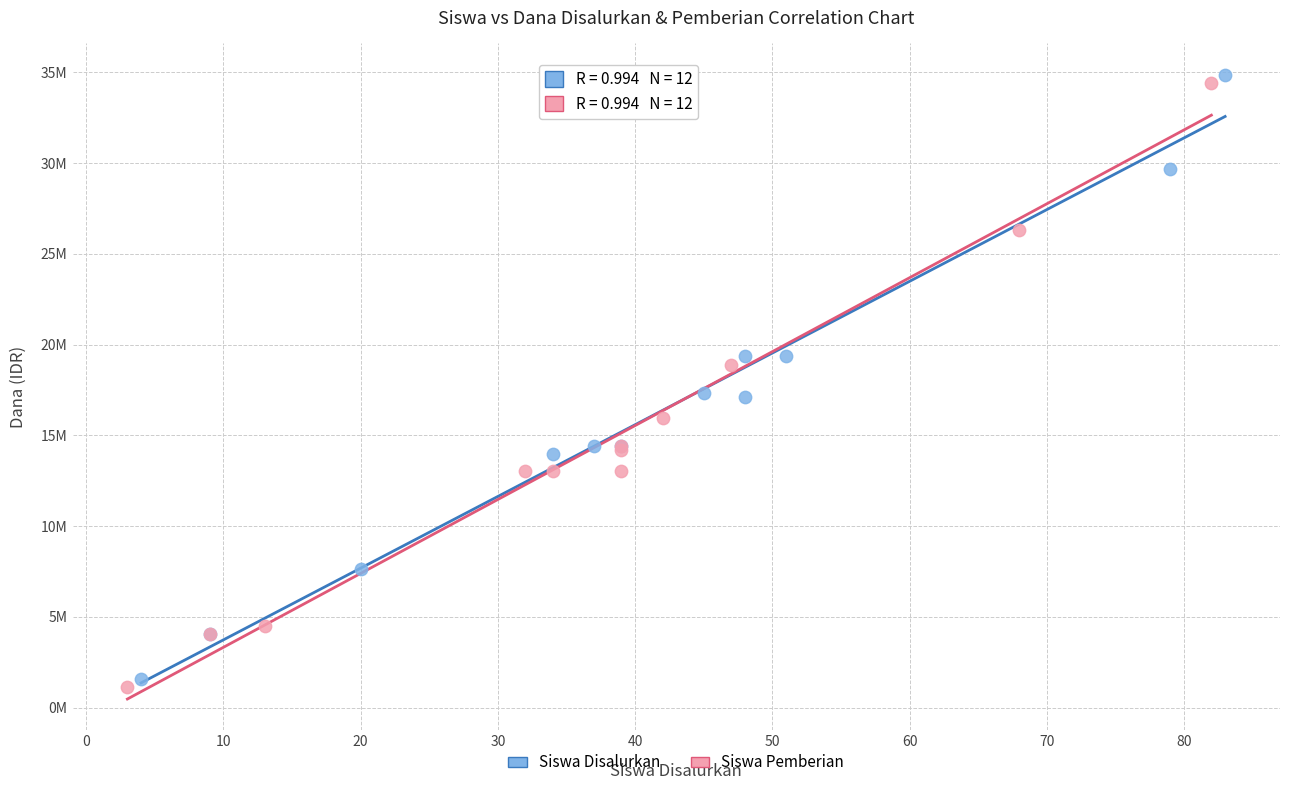

Which series reaches the maximum Y coordinate?

Siswa Disalurkan